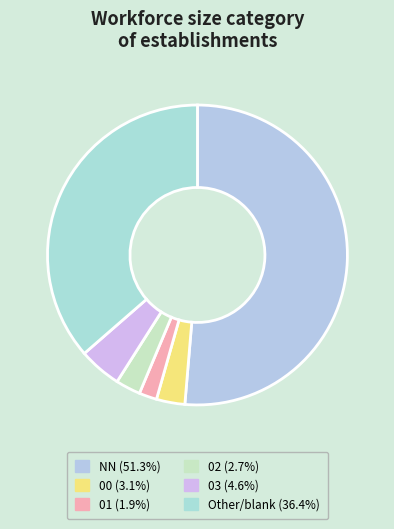

Rank the categories by value from highest to lowest.

NN, other, 03, 00, 02, 01